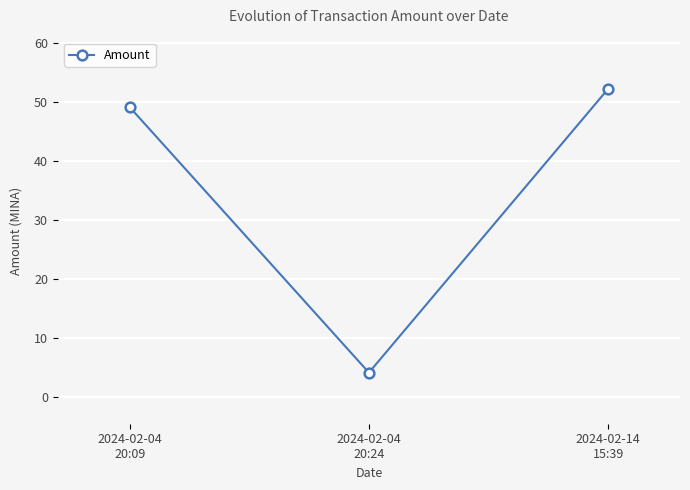

Count the number of data series in this chart.

1